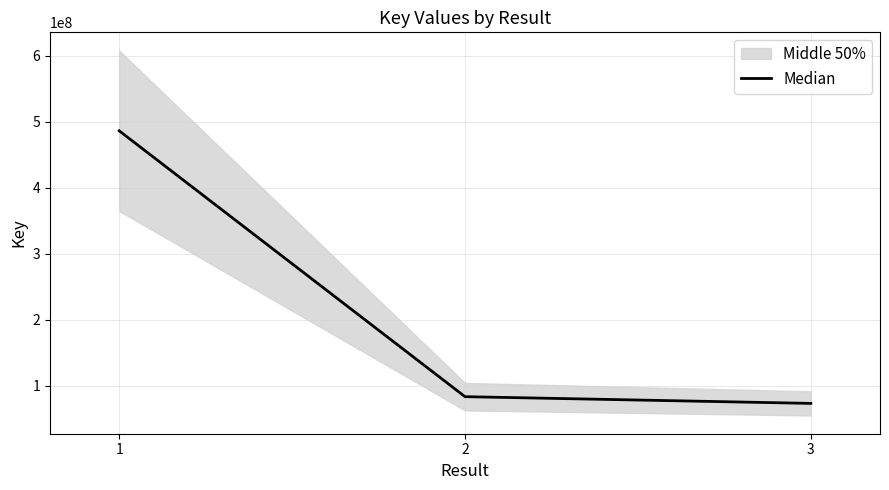

Read the value at 1.

486301329